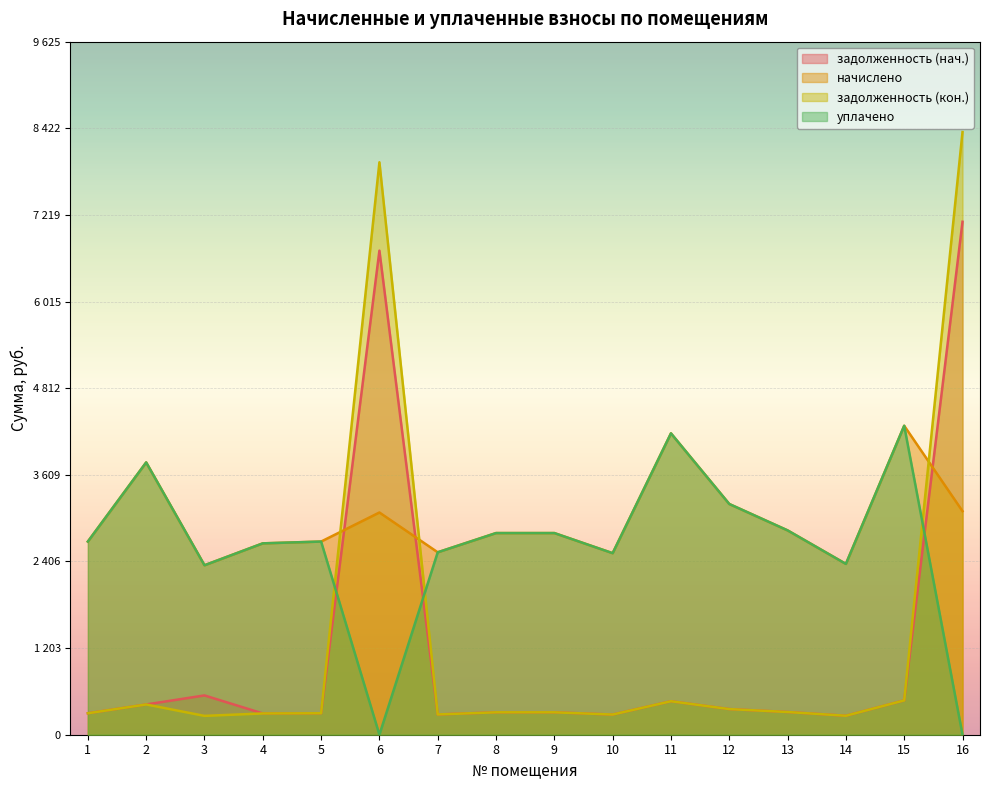

True or false: задолженность (кон.) and задолженность (нач.) intersect in this chart.

False